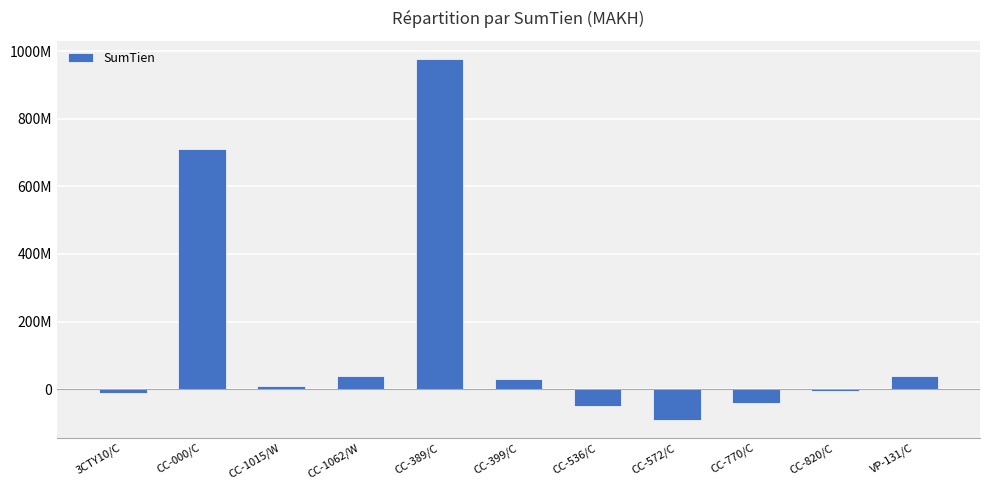

List the labels in order of value, largest first.

CC-389/C, CC-000/C, VP-131/C, CC-1062/W, CC-399/C, CC-1015/W, CC-820/C, 3CTY10/C, CC-770/C, CC-536/C, CC-572/C